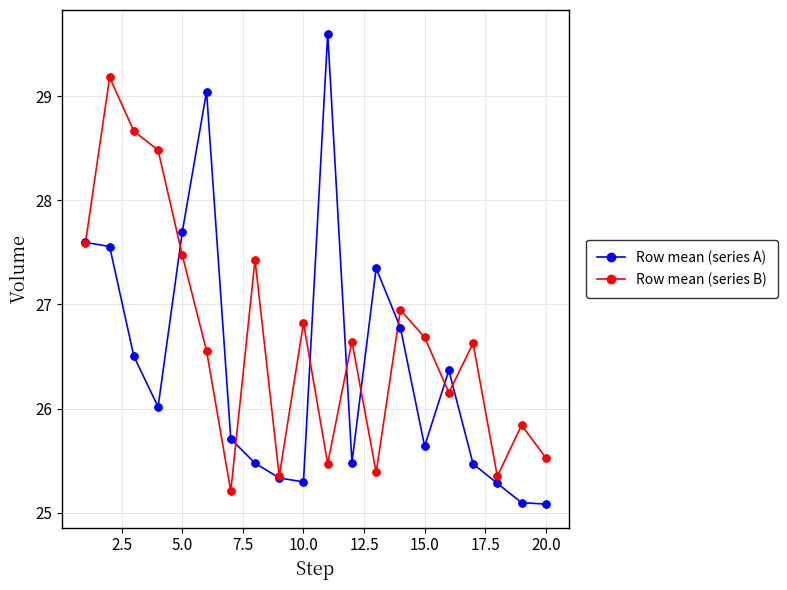

What are all the series names shown in the legend?

Row mean (series A), Row mean (series B)